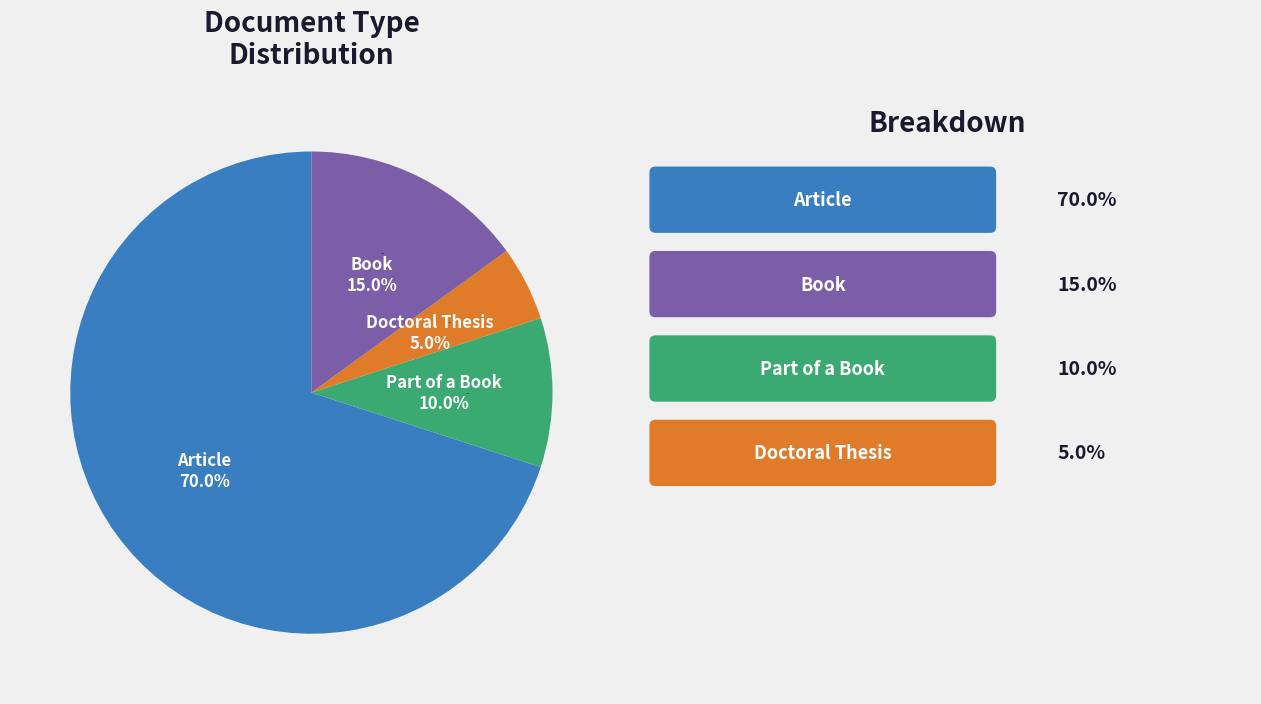

What percentage is the Doctoral Thesis slice, to the nearest percent?

5%